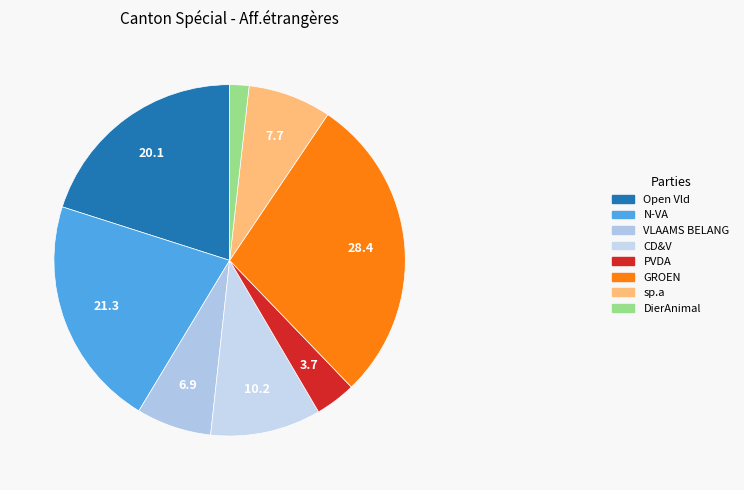

Does Open Vld account for over 50% of the chart?

No